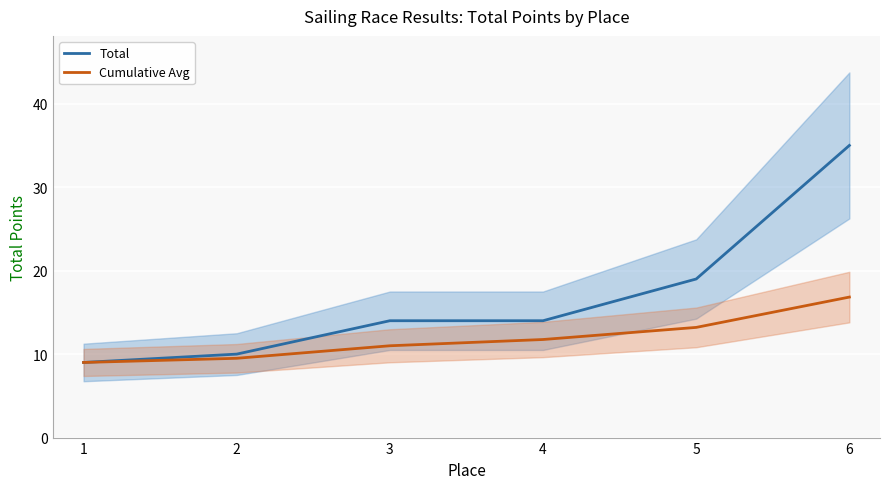

What is the value of the Total point at the 3rd from the left?

14.0